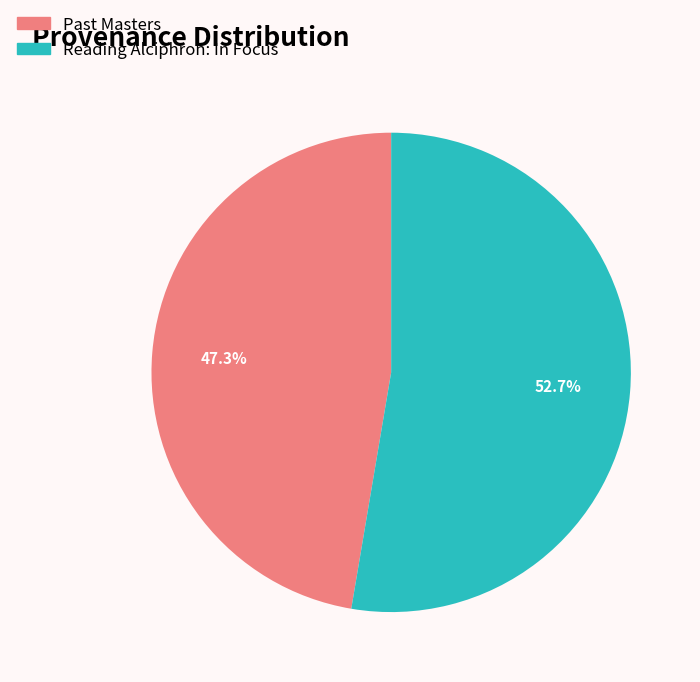

The Past Masters slice represents 47% of the pie. True or false?

True